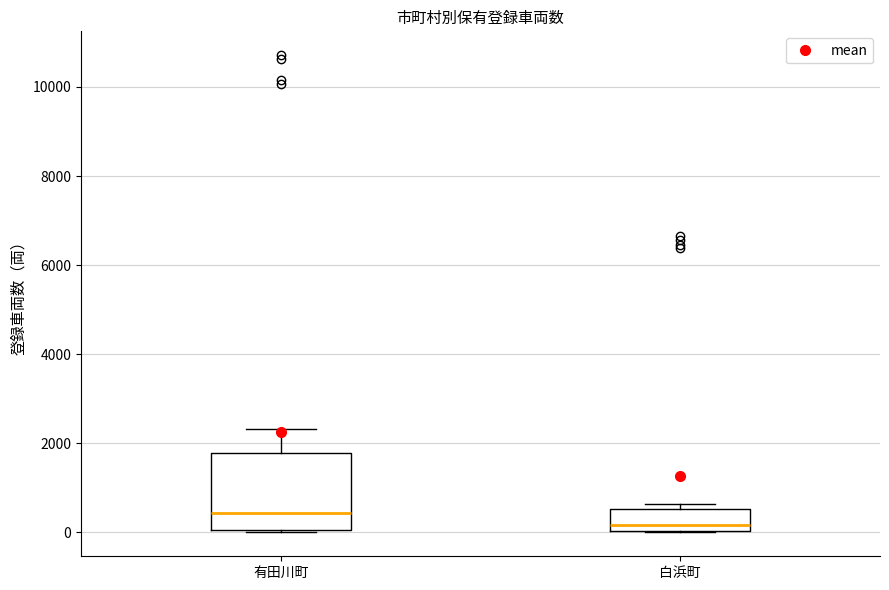

Where is the lower edge of the box for 白浜町 on the y-axis? The values are not printed on the chart, so give them approximately, as read against the axis.

0